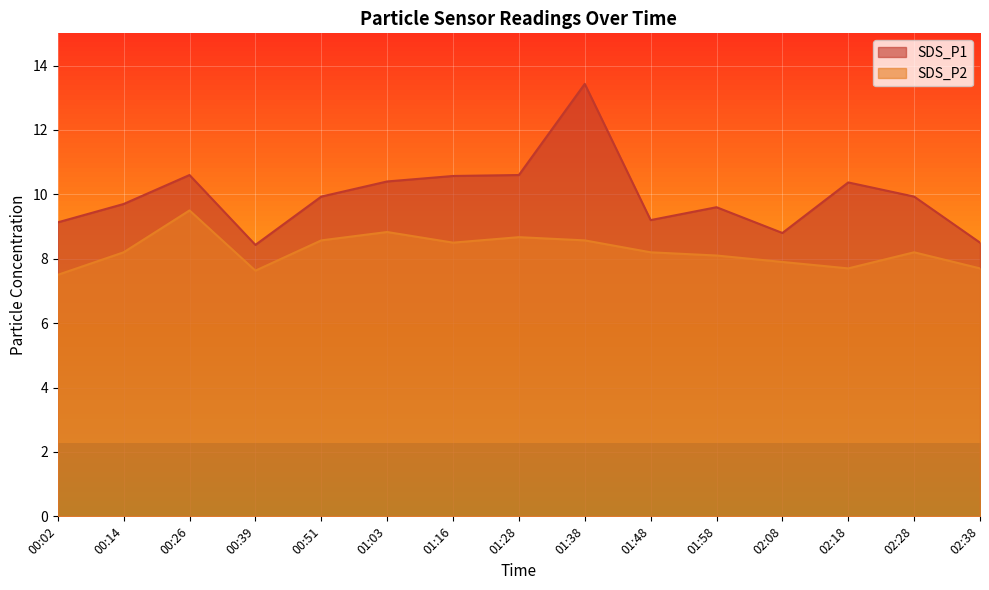

What position from the right is 02:18?

3